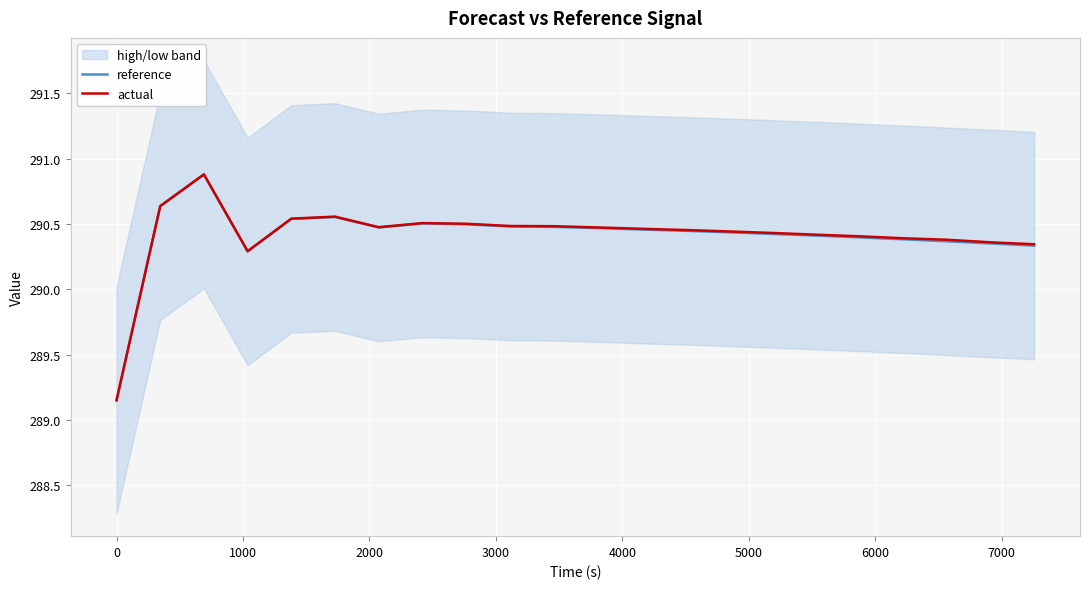

Which series has the largest total across all categories?

actual